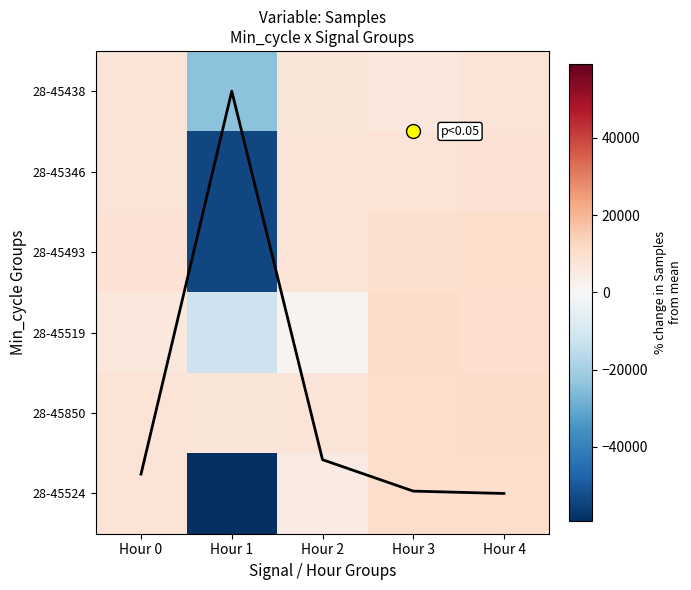

At which category is the sum across all series the highest?

Hour 4